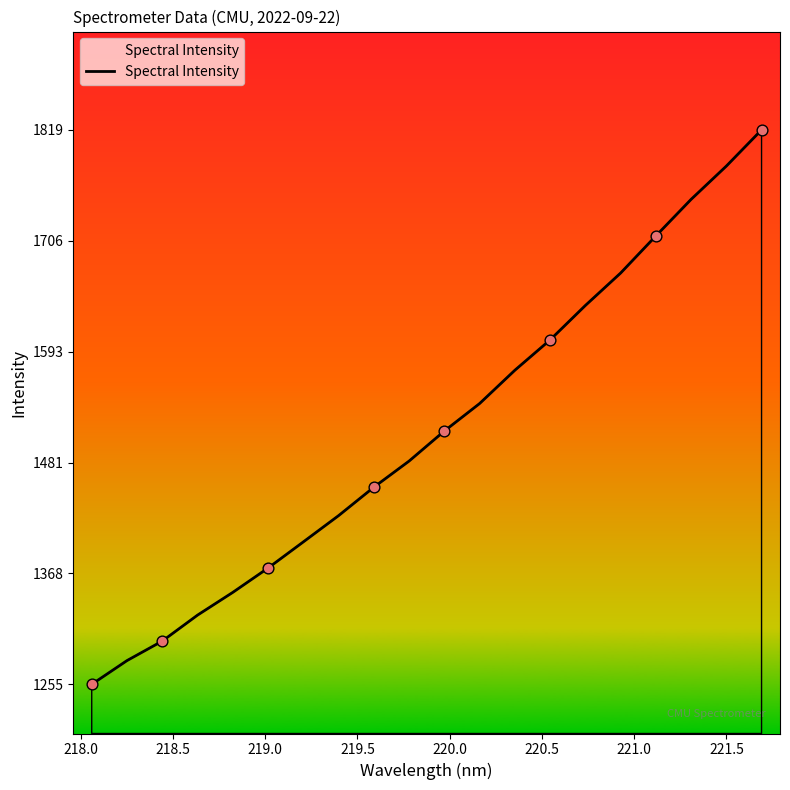

What is the smallest value displayed?

1255.5